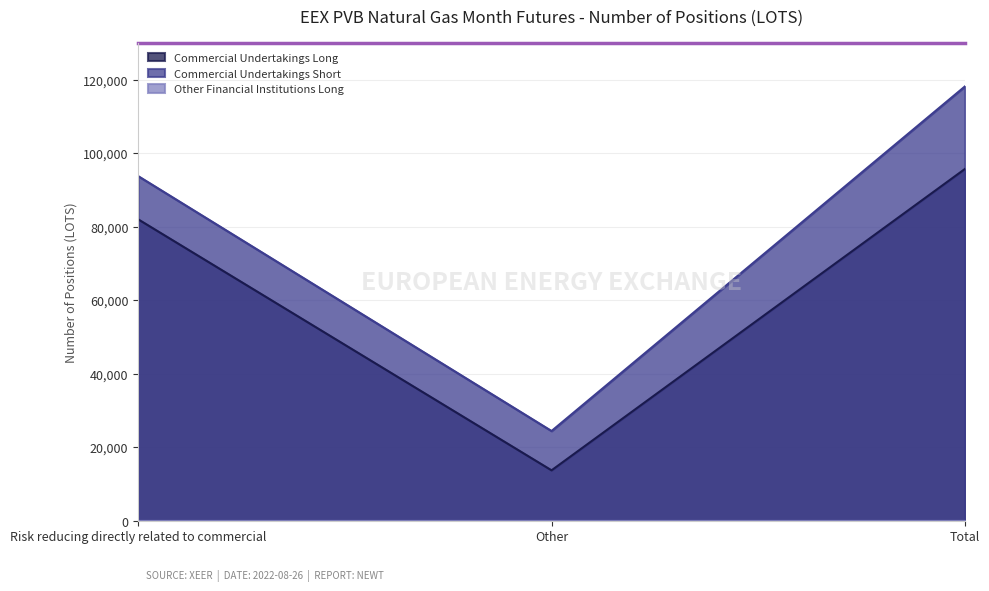

Where does the Commercial Undertakings Long series first go above 82000?

Total